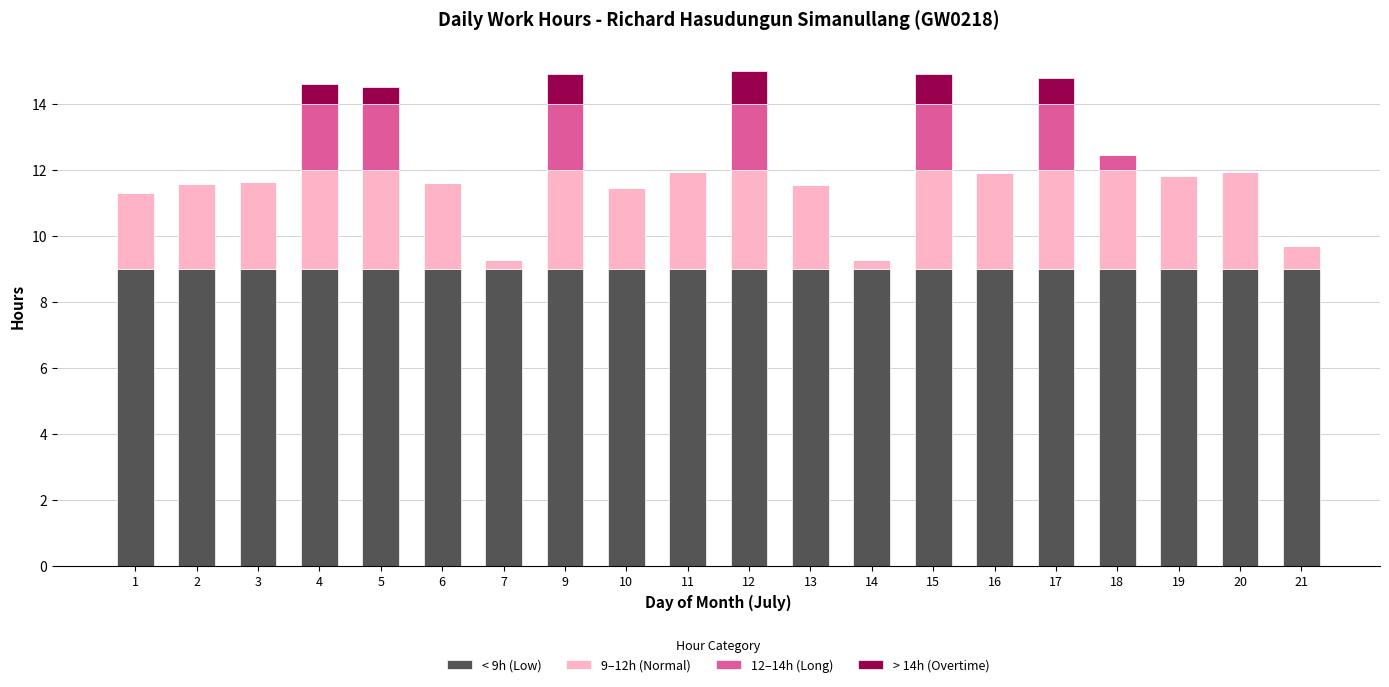

The < 9h (Low) series shows 9.0 at 9. True or false?

True